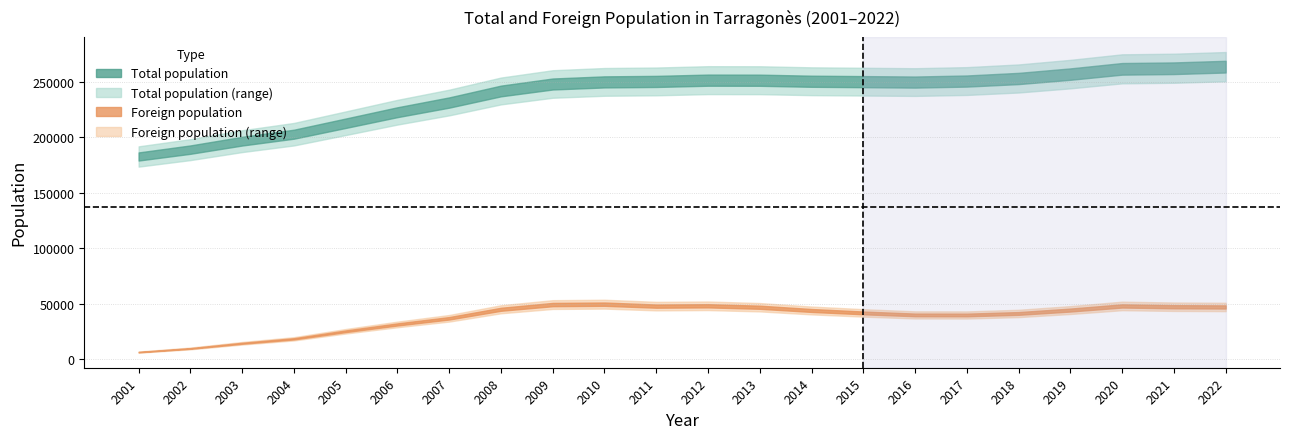

The Total population series shows 418851 at 7. True or false?

False